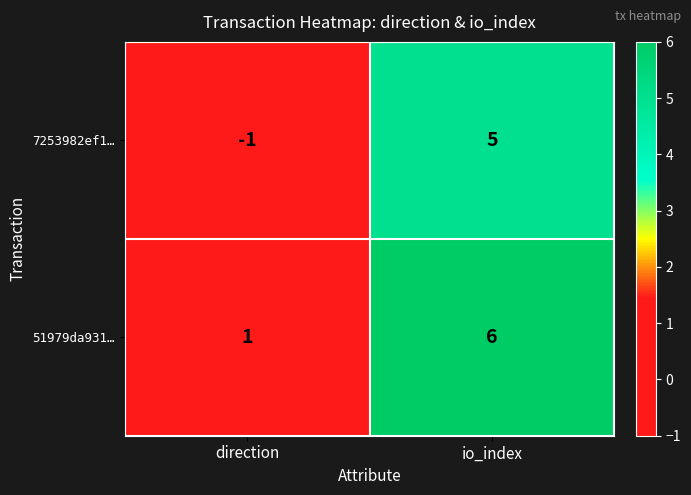

At io_index, list the series in order from smallest to largest.

7253982ef1…, 51979da931…